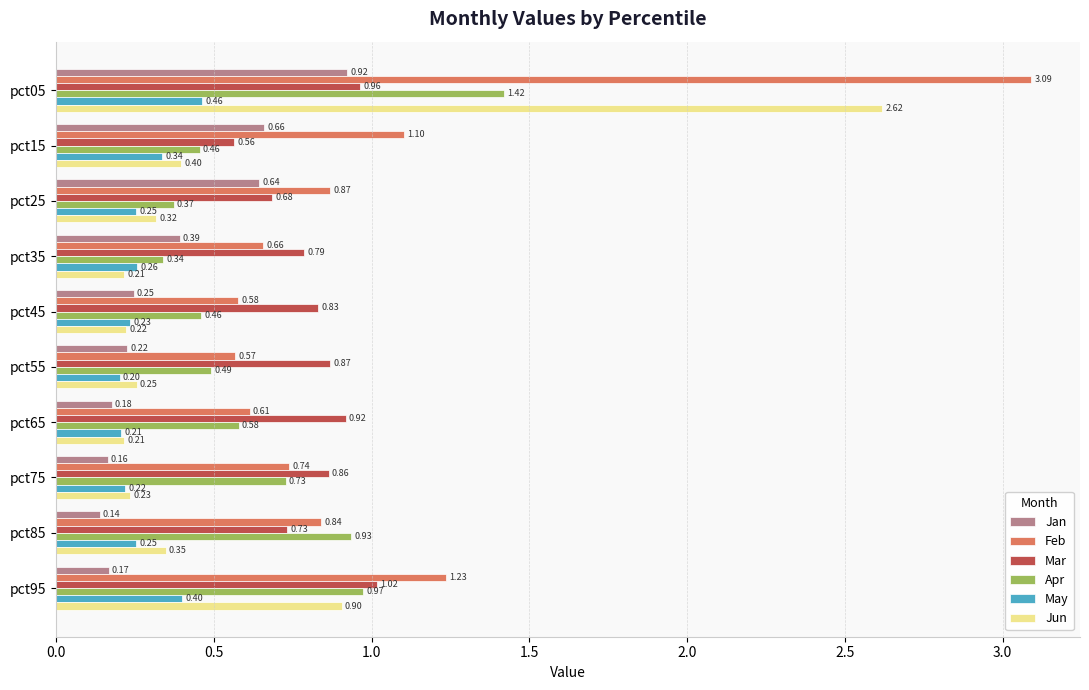

At which label is Jan closest to 0?

pct85